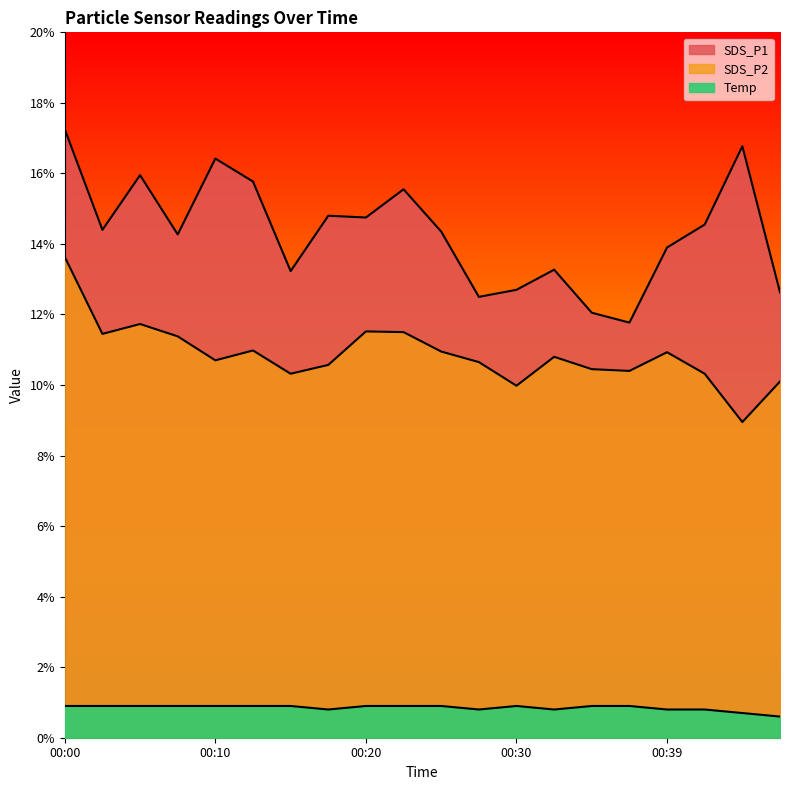

Between 00:10 and 00:20, which series saw the biggest shift?

SDS_P1